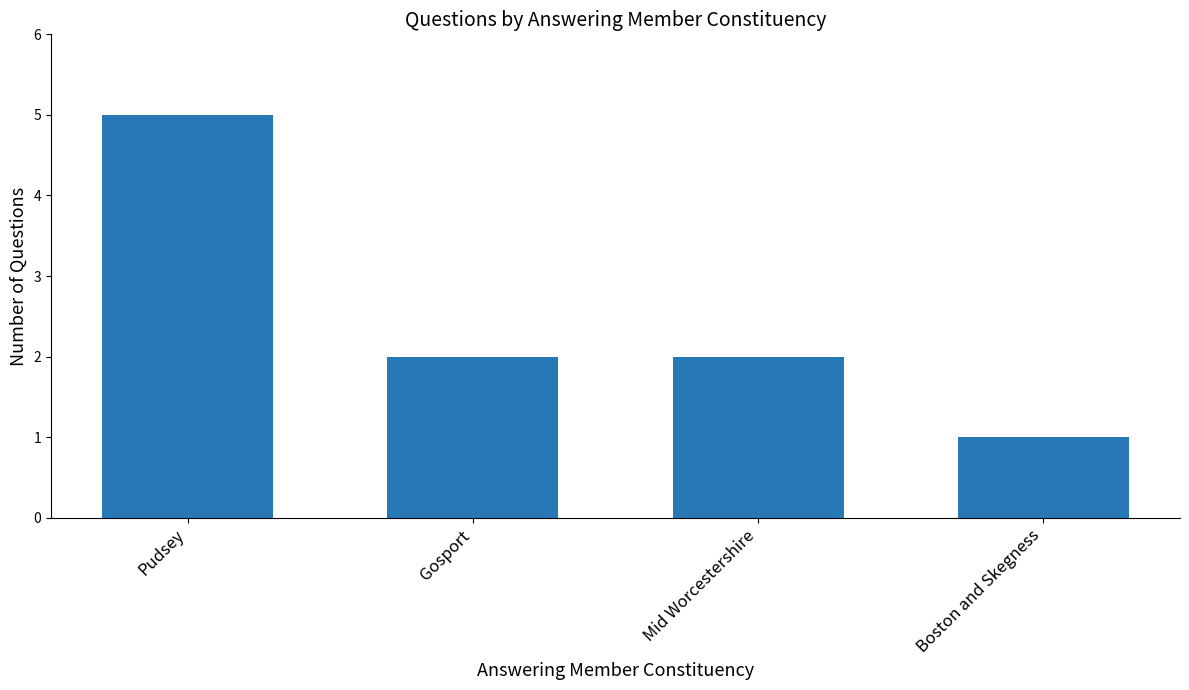

What is the change in value from Pudsey to Gosport?

-3